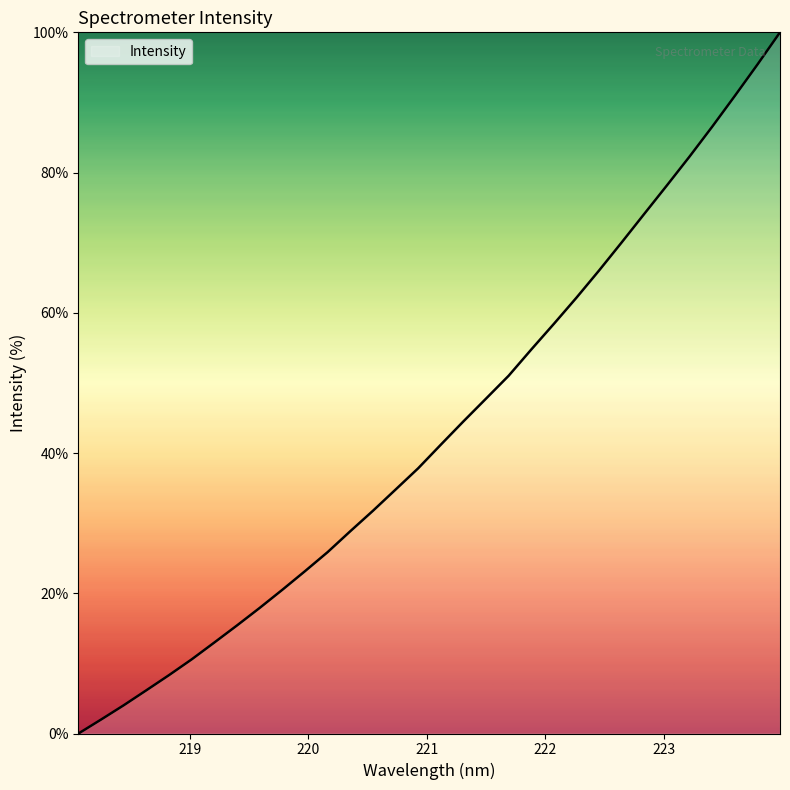

What is the maximum value shown in the chart?

100.0